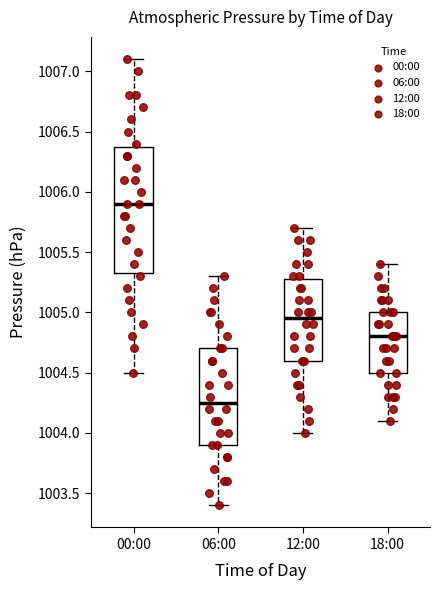

Reading left to right, read every box against the y-axis: the position of its median line, the range the box covers, and the ends of its whiskers. The values are not printed on the chart, so give them approximately, as read against the axis.

00:00: median 1005.90, box 1005.35 to 1006.40, whiskers 1004.50 to 1007.10
06:00: median 1004.25, box 1003.90 to 1004.70, whiskers 1003.40 to 1005.30
12:00: median 1004.95, box 1004.60 to 1005.30, whiskers 1004.00 to 1005.70
18:00: median 1004.80, box 1004.50 to 1005.00, whiskers 1004.10 to 1005.40